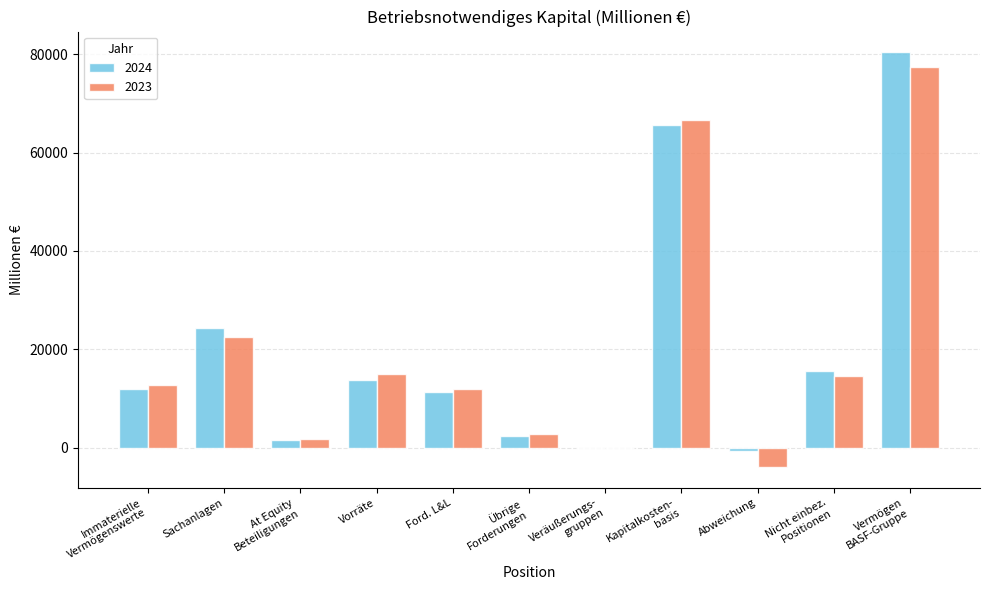

What is the maximum value for 2023?

77395